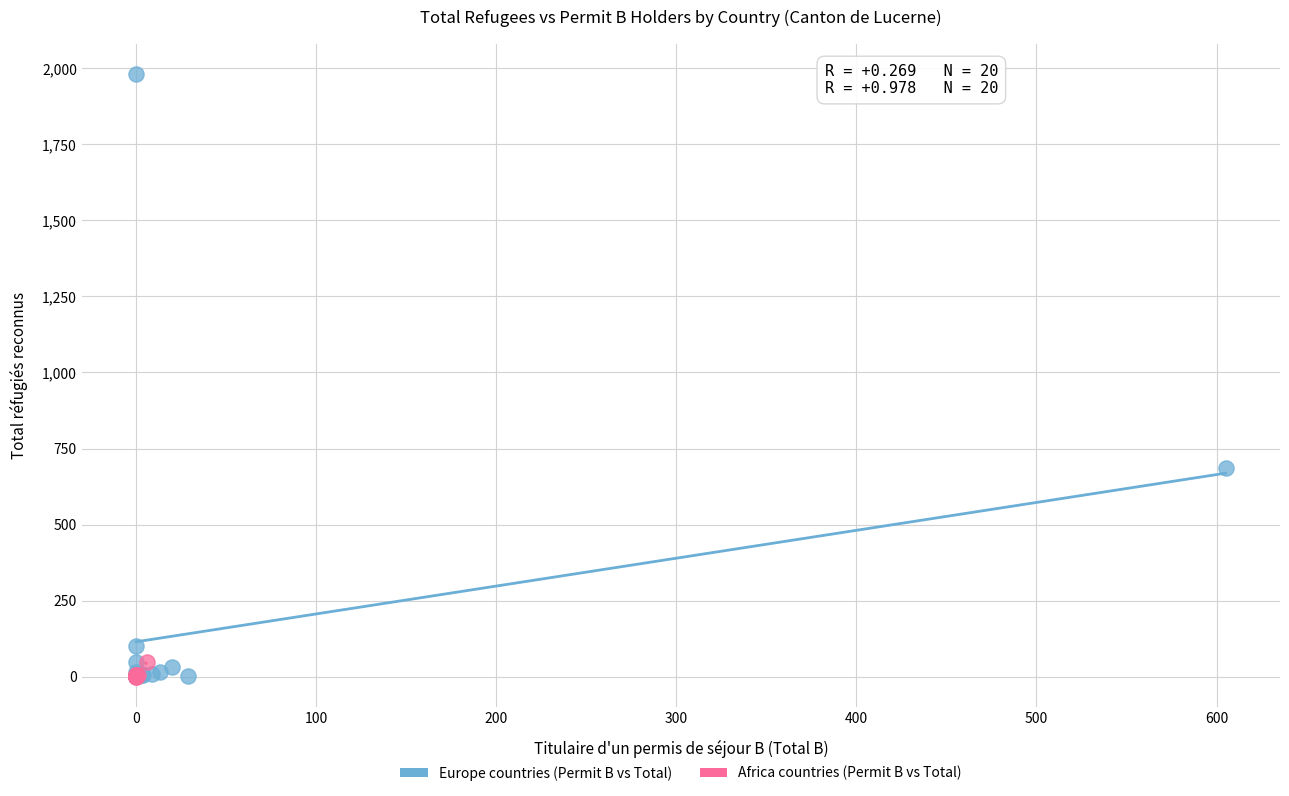

Which series reaches the maximum Y coordinate?

Europe countries (Permit B vs Total)